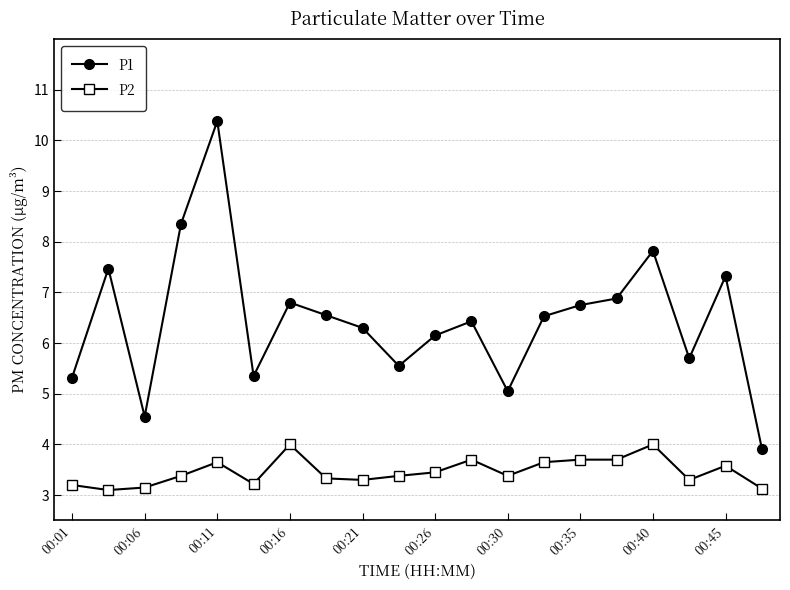

True or false: P1 and P2 intersect in this chart.

False